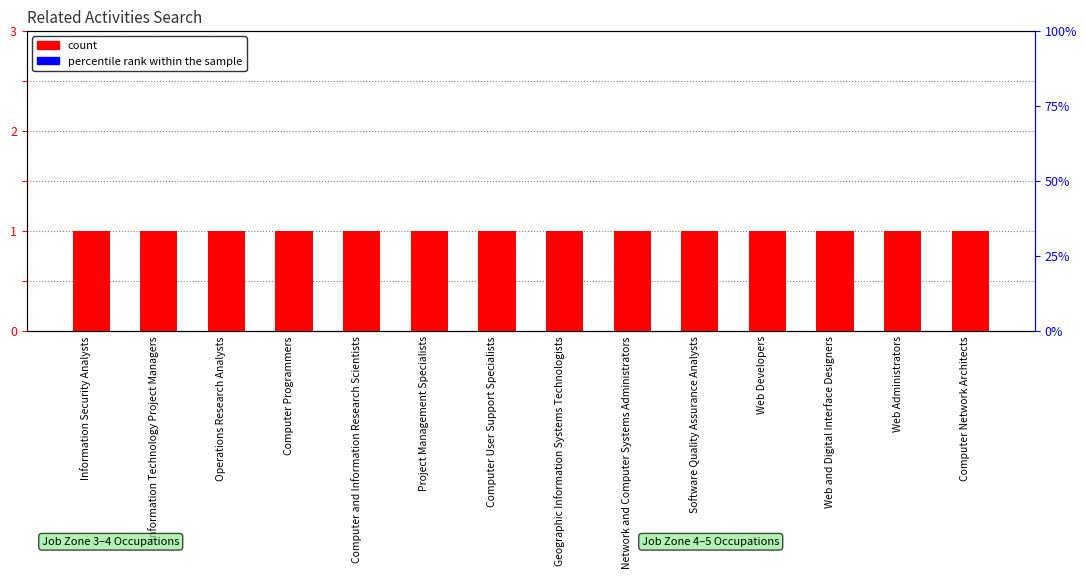

Does the chart contain any negative values?

No